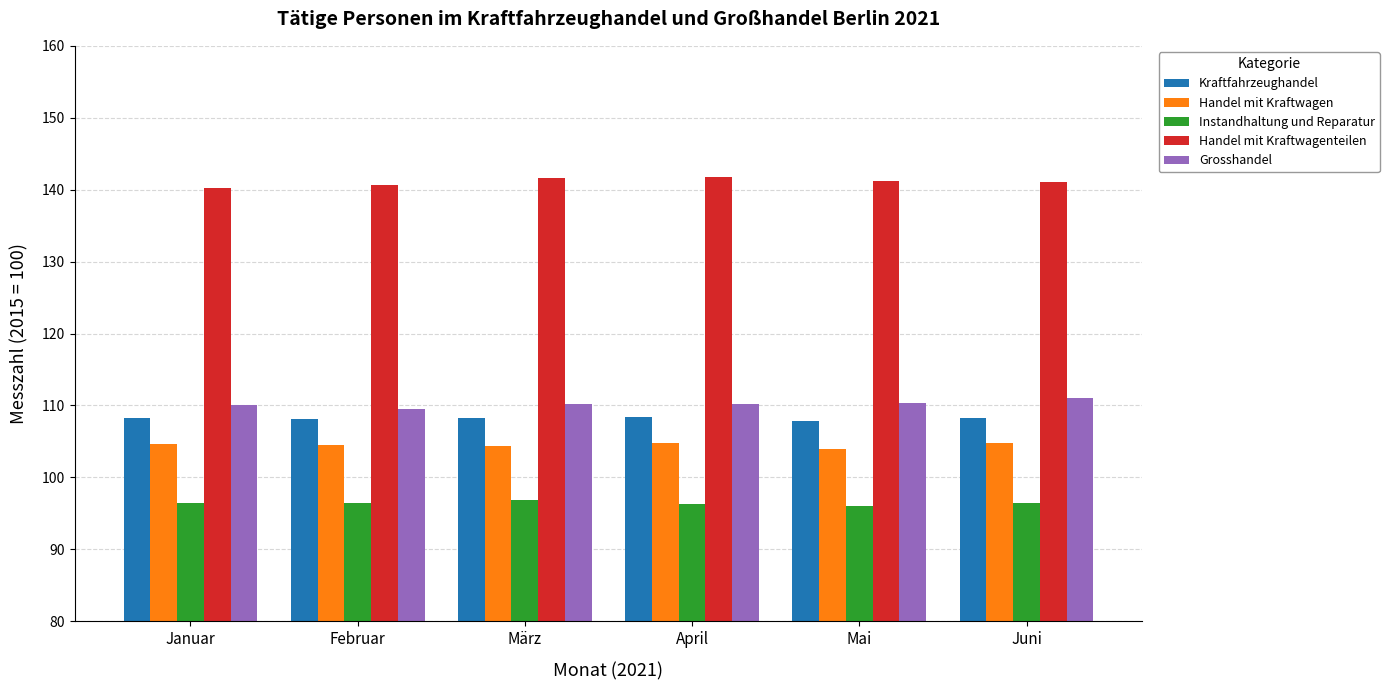

Which series has the largest total across all categories?

Handel mit Kraftwagenteilen